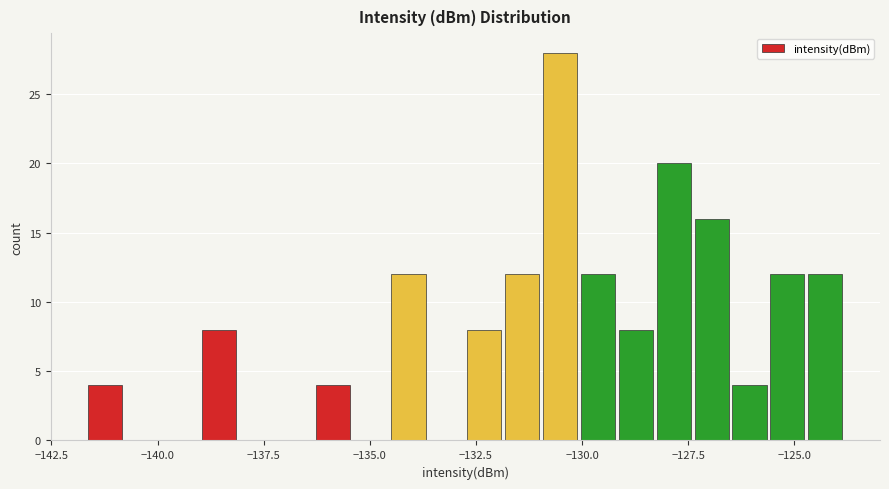

Around what value on the x-axis is the tallest bar? Give the approximate position of its centre, as read against the axis.

-130.5